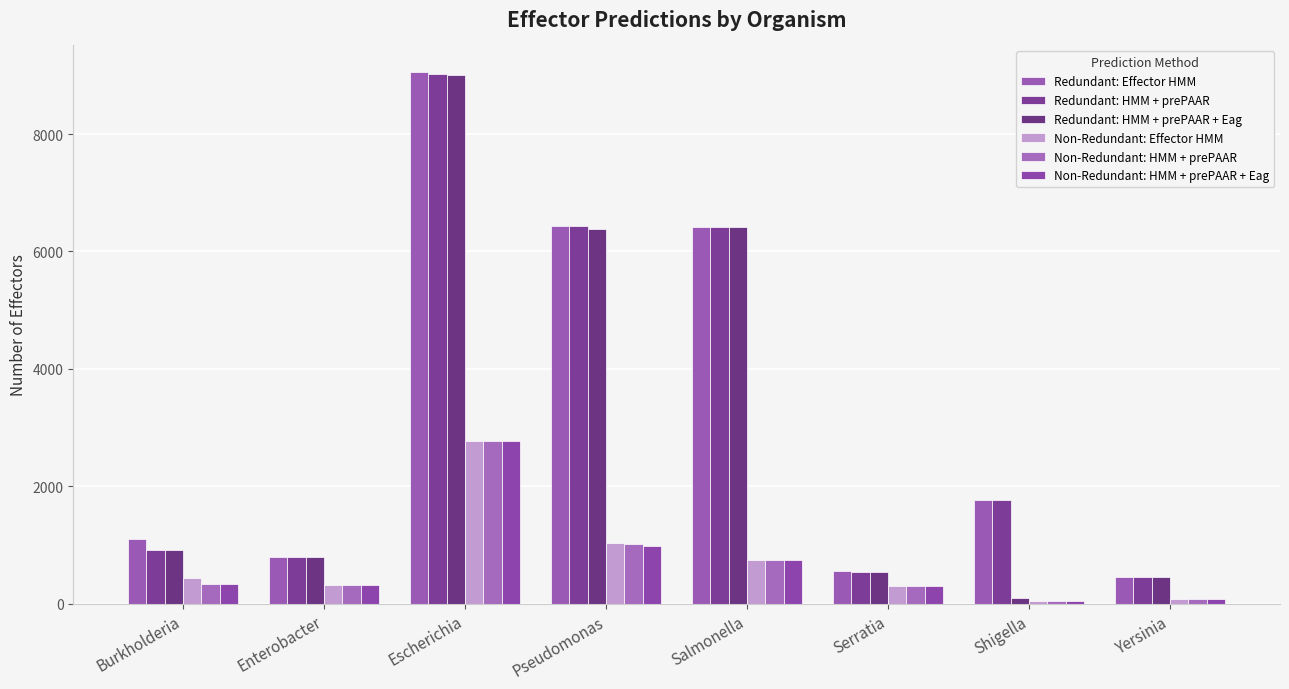

At how many categories does at least one series exceed 189?

8